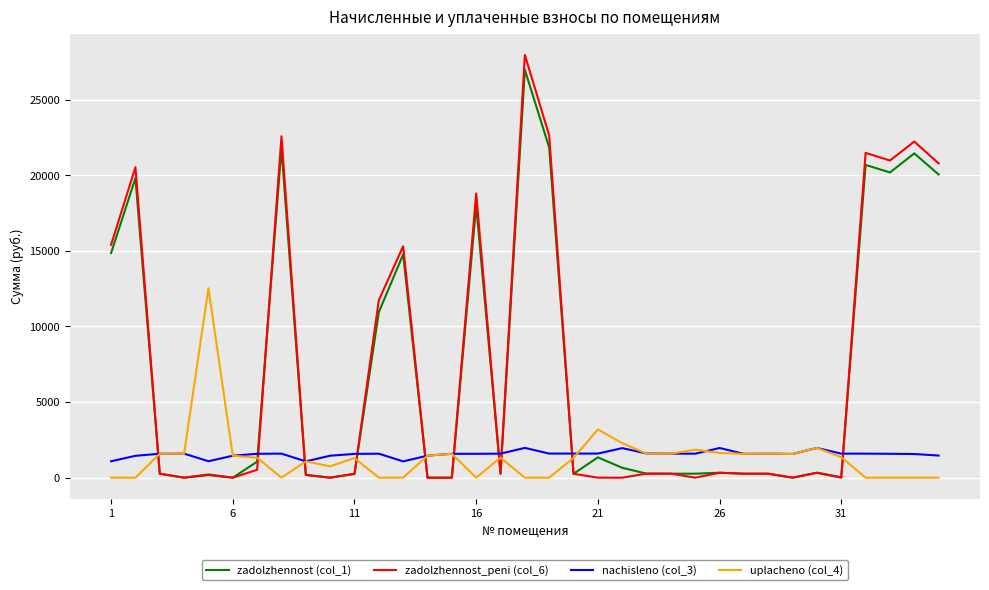

Which series has the widest spread of values?

zadolzhennost_peni (col_6)